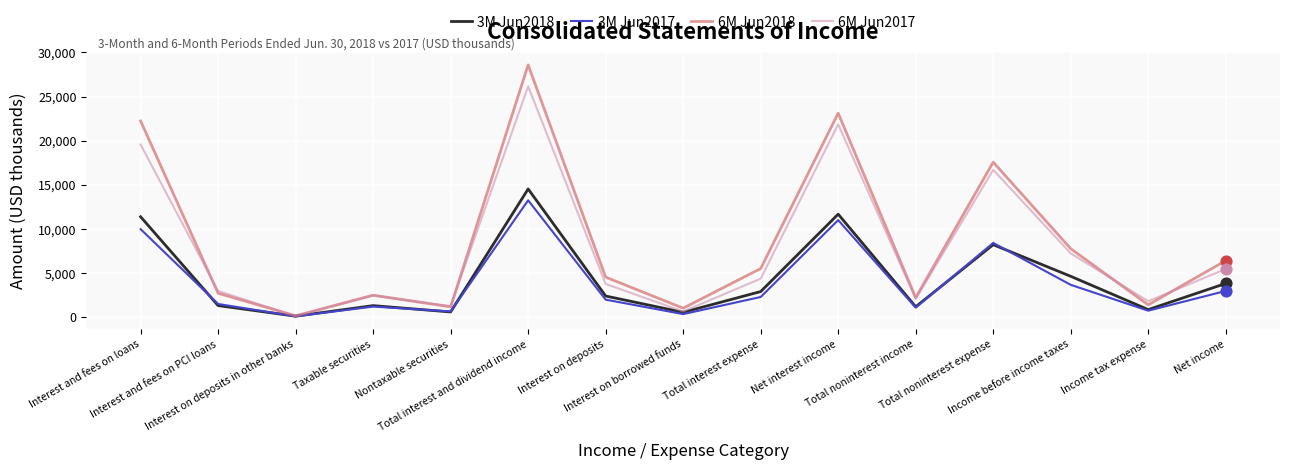

Which series has the largest range (max minus min)?

6M Jun2018